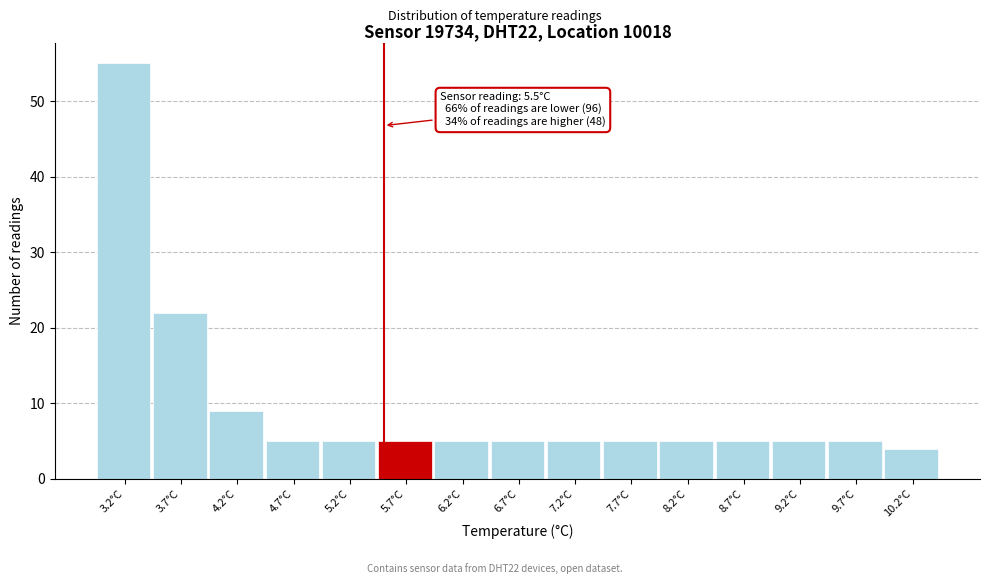

Over which range of the x-axis is the bar tallest?

2.95 to 3.45